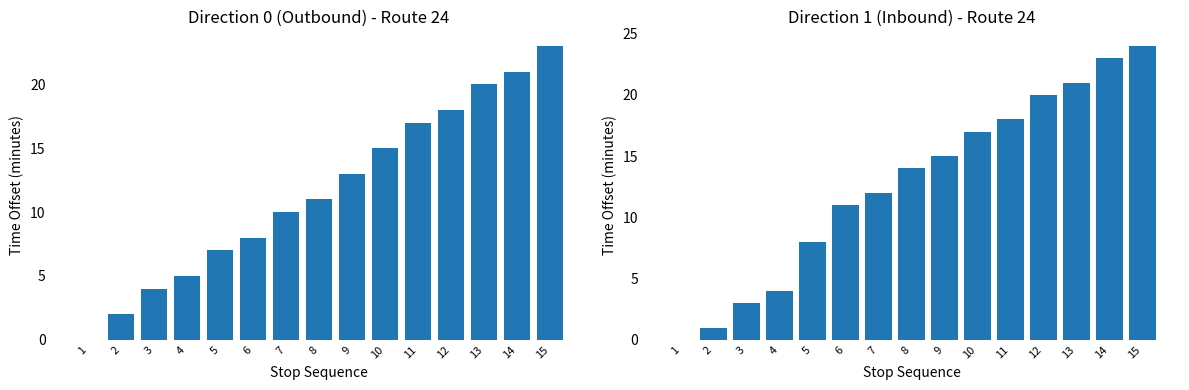

What is the total value across all series at 3?

7